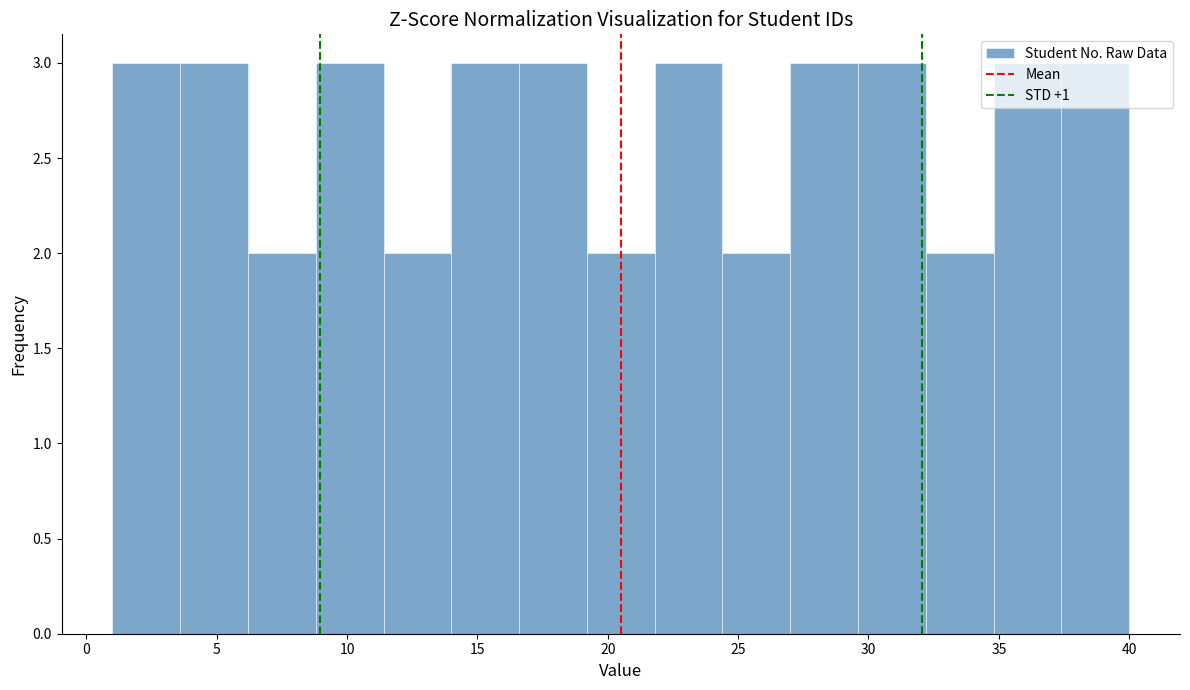

Reading left to right, list every bar in this chart as the range it spans on the x-axis followed by its height. Neither the bar edges nor the heights are printed on the chart, so give them approximately, as read against the axes.

1.0 to 3.6: 3
3.6 to 6.2: 3
6.2 to 8.8: 2
8.8 to 11.4: 3
11.4 to 14.0: 2
14.0 to 16.6: 3
16.6 to 19.2: 3
19.2 to 21.8: 2
21.8 to 24.4: 3
24.4 to 27.0: 2
27.0 to 29.6: 3
29.6 to 32.2: 3
32.2 to 34.8: 2
34.8 to 37.4: 3
37.4 to 40.0: 3